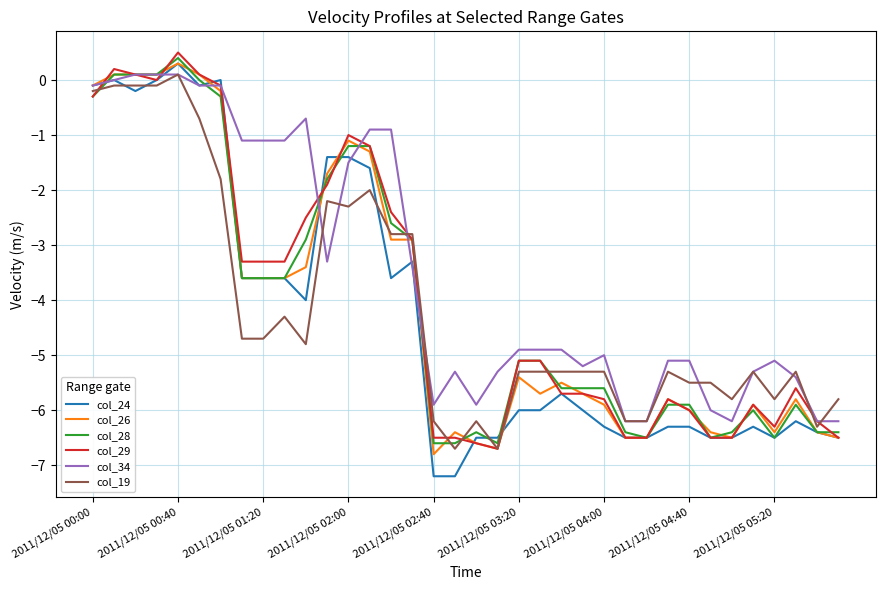

What is the minimum value for col_28?

-6.6